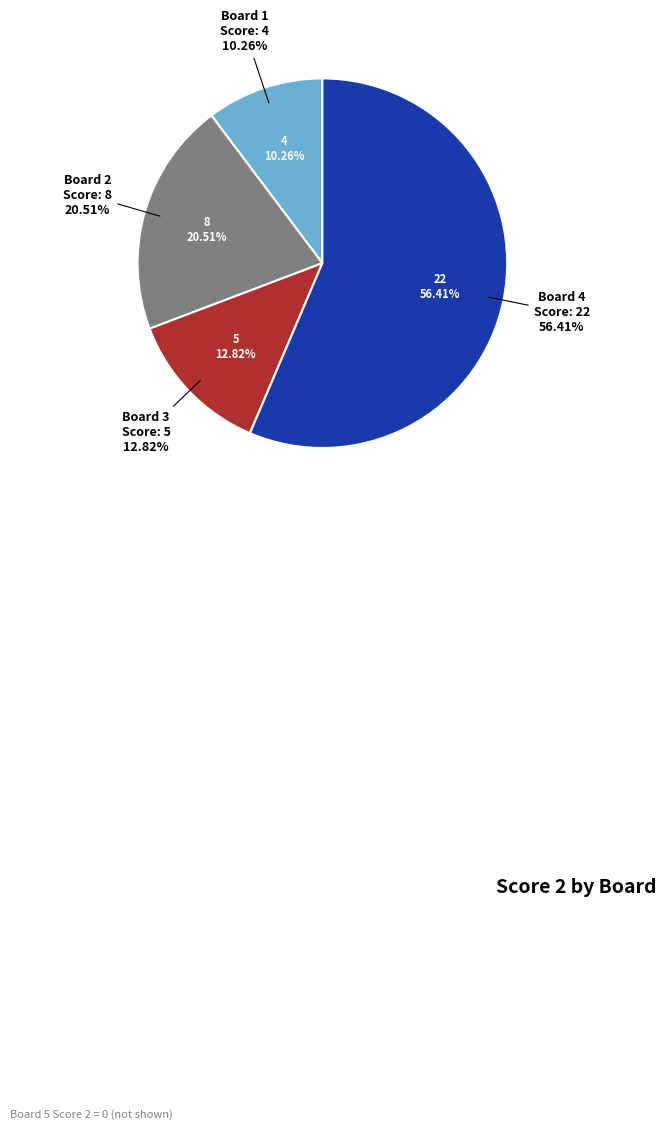

Which slice represents more than half of the pie?

Board 4